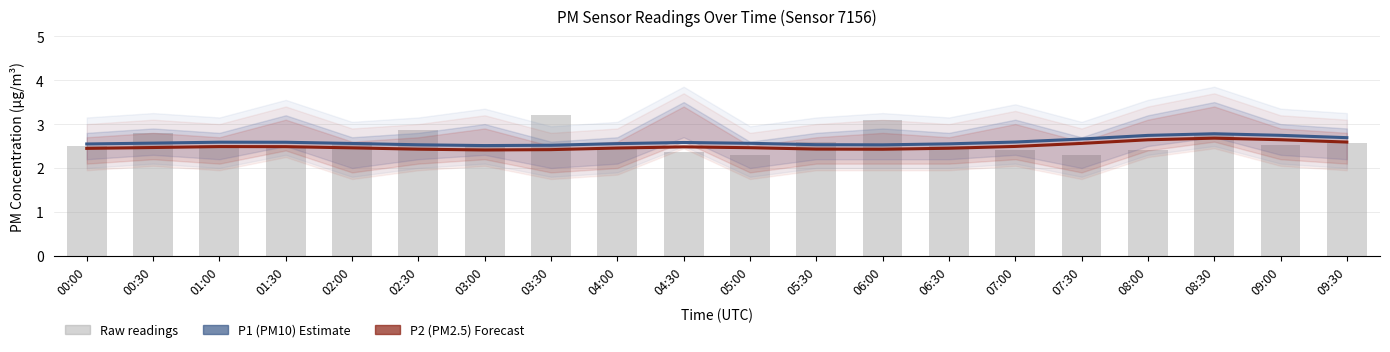

True or false: Raw readings has a value of 2.6 at 09:30.

True